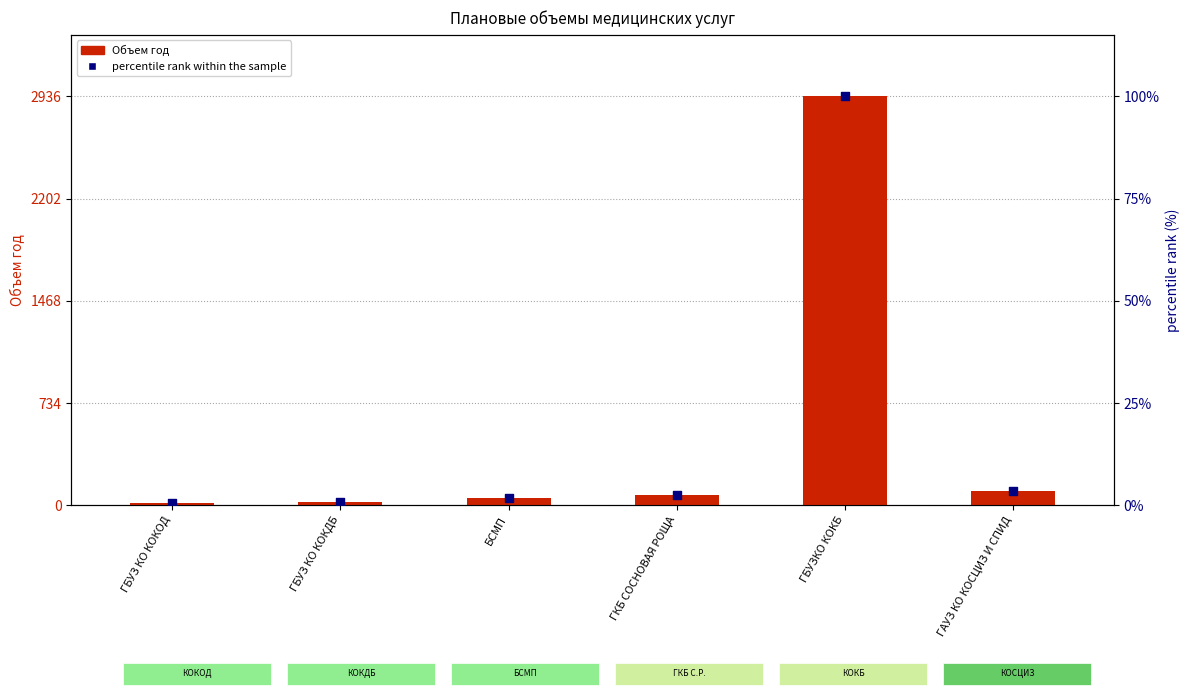

At how many categories does at least one series exceed 2712?

1